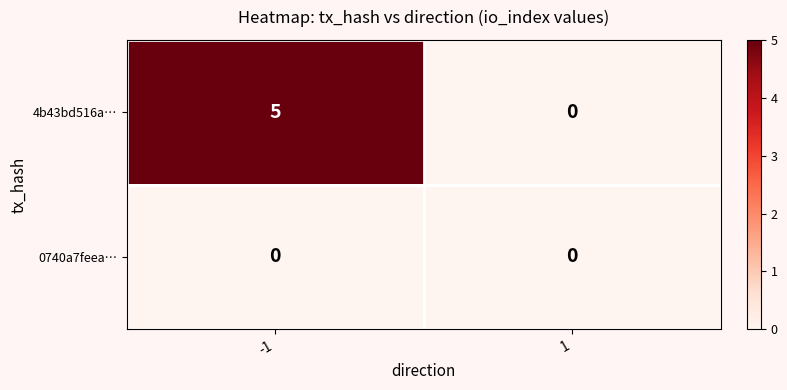

At how many categories does at least one series exceed 3?

1